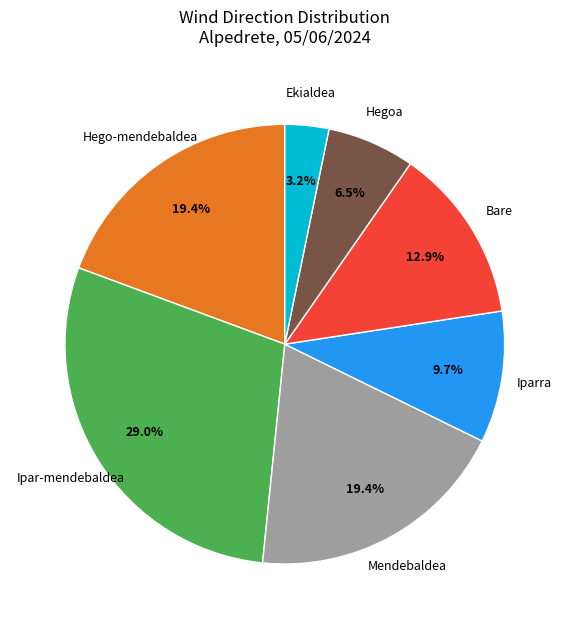

What is the smallest slice in the pie chart?

Ekialdea